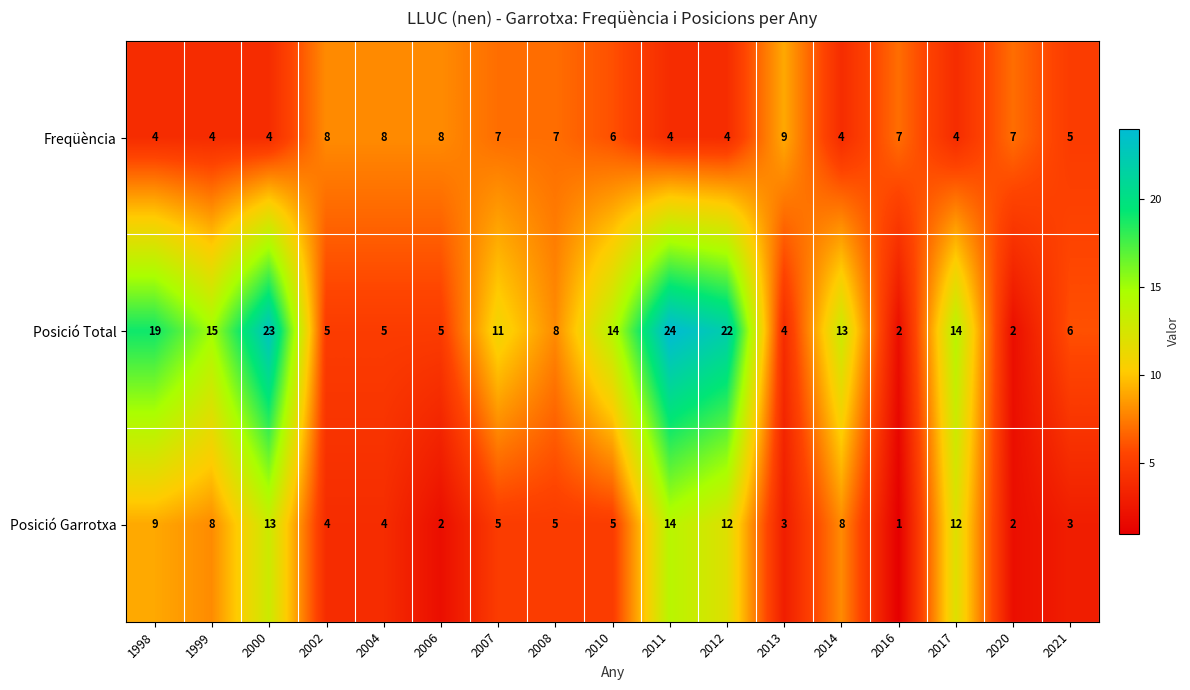

What is the maximum value for Freqüència?

9